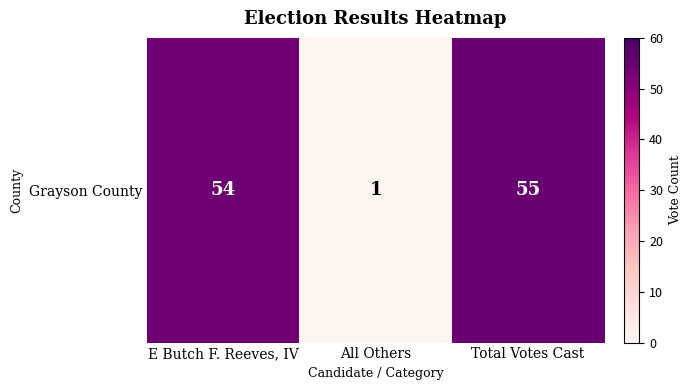

What is the difference between the maximum and second lowest values?

1